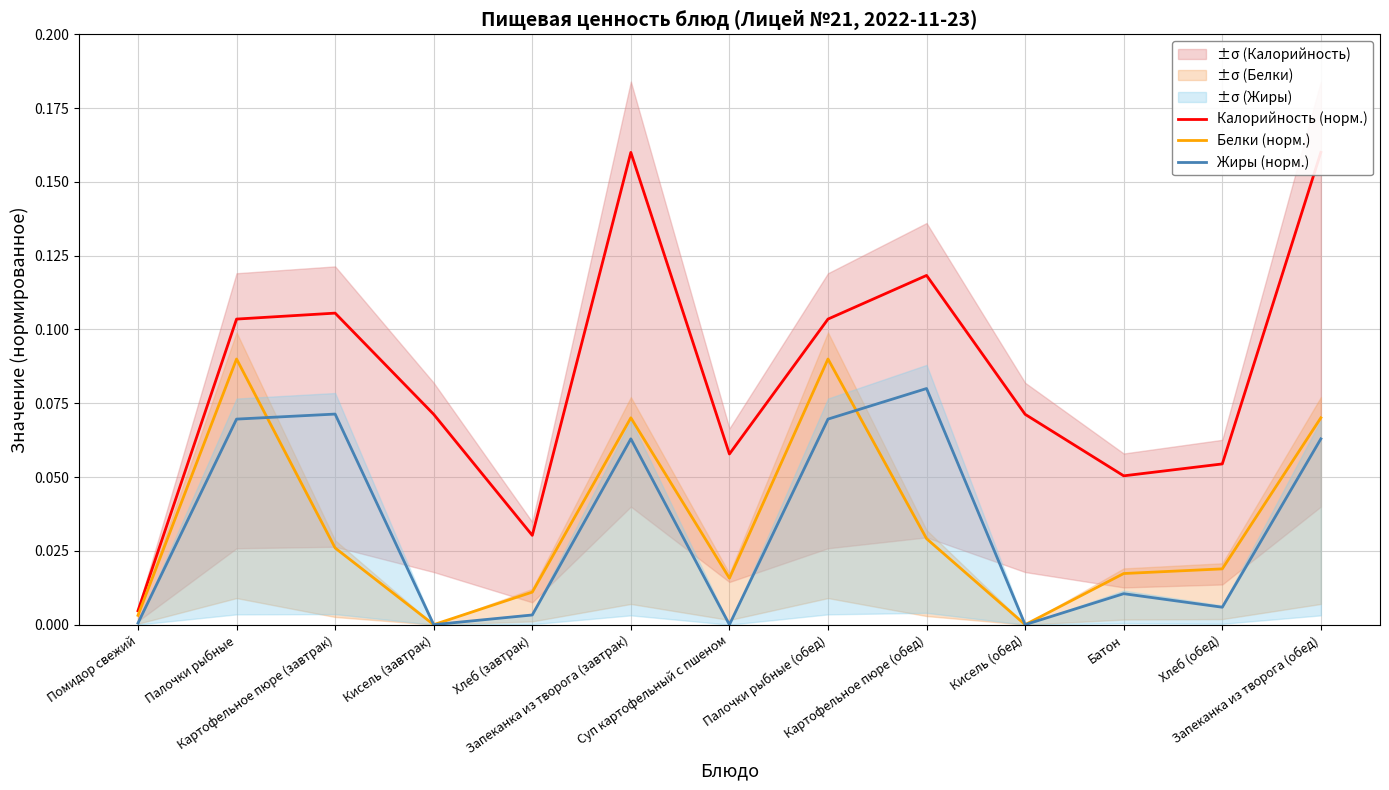

Is this an area chart (filled region under the line)?

No